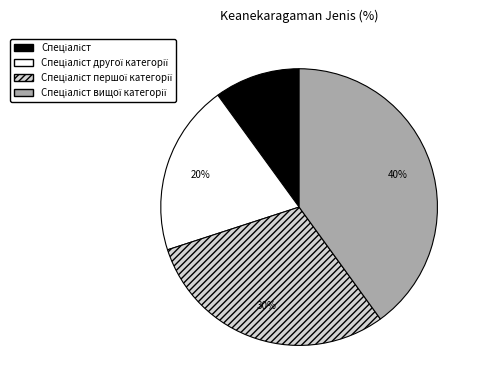

To the nearest percent, what is the difference between the largest and smallest slice percentages?

30%